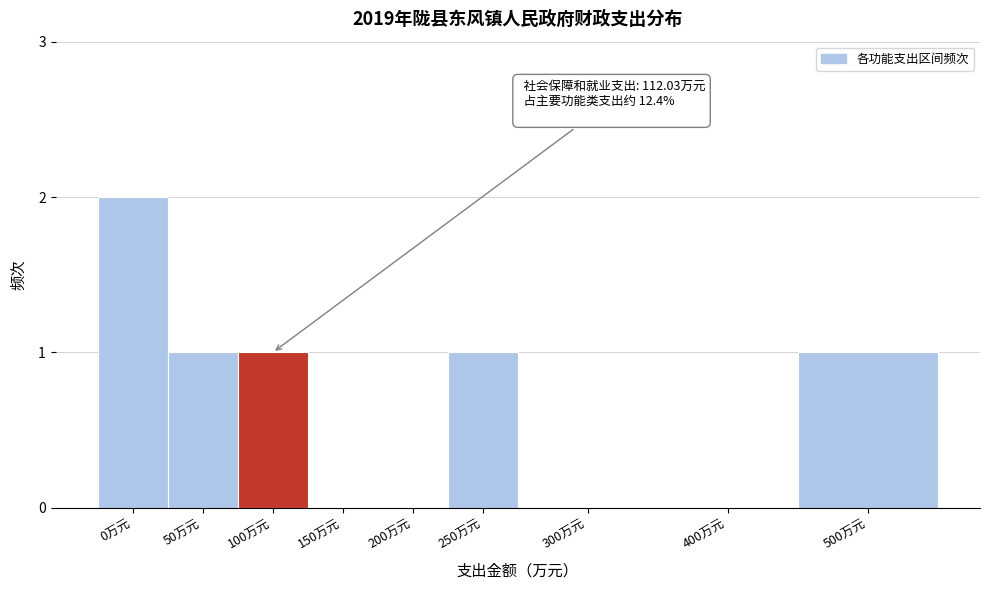

Reading left to right, what are all the values shown in this chart?

0万元=2	50万元=1	100万元=1	150万元=0	200万元=0	250万元=1	300万元=0	400万元=0	500万元=1